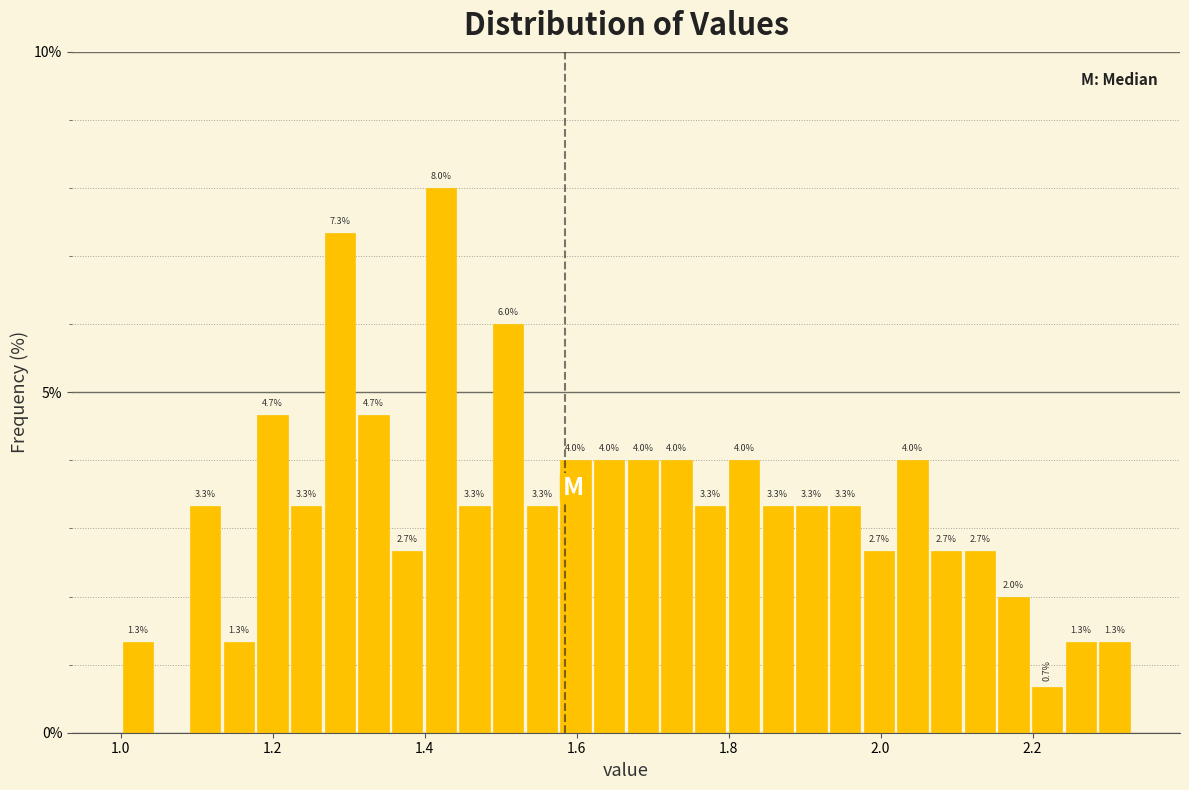

Around what value on the x-axis is the tallest bar? Give the approximate position of its centre, as read against the axis.

1.42